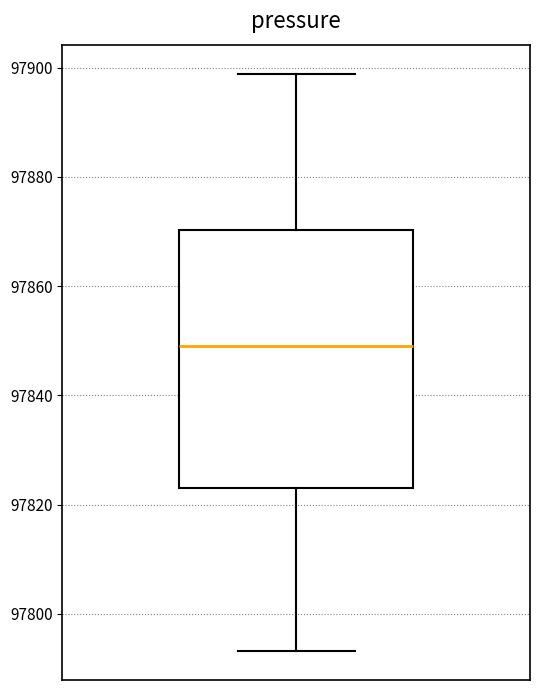

Read this box plot against the y-axis: the position of the median line, the range covered by the box, and the ends of both whiskers. The values are not printed on the chart, so give them approximately, as read against the axis.

median 97850, box 97822 to 97870, whiskers 97794 to 97898